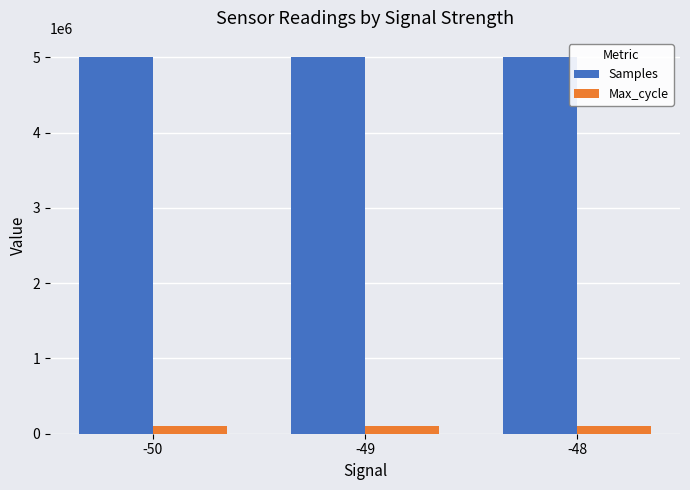

What is the lowest value of the Samples series?

5006210